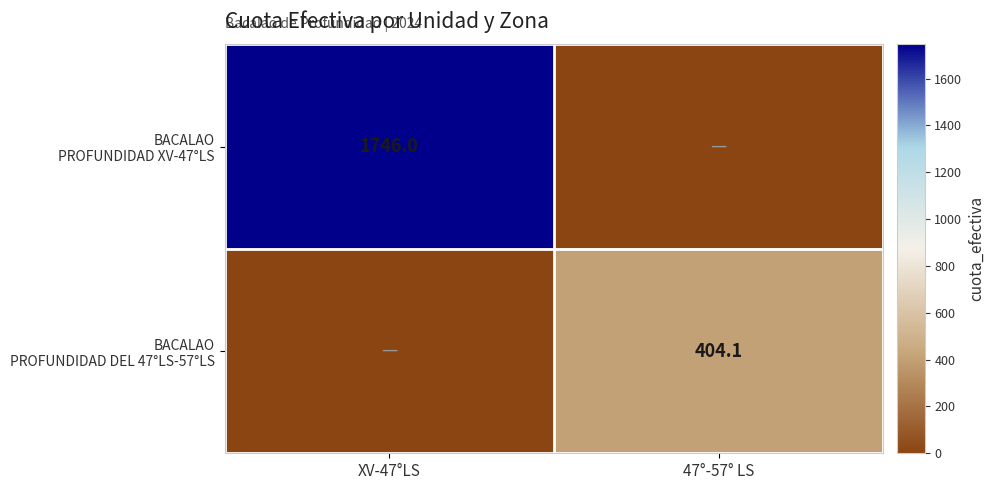

What is the difference between the BACALAO PROFUNDIDAD DEL 47°LS-57°LS values at 47°-57° LS and XV-47°LS?

404.1